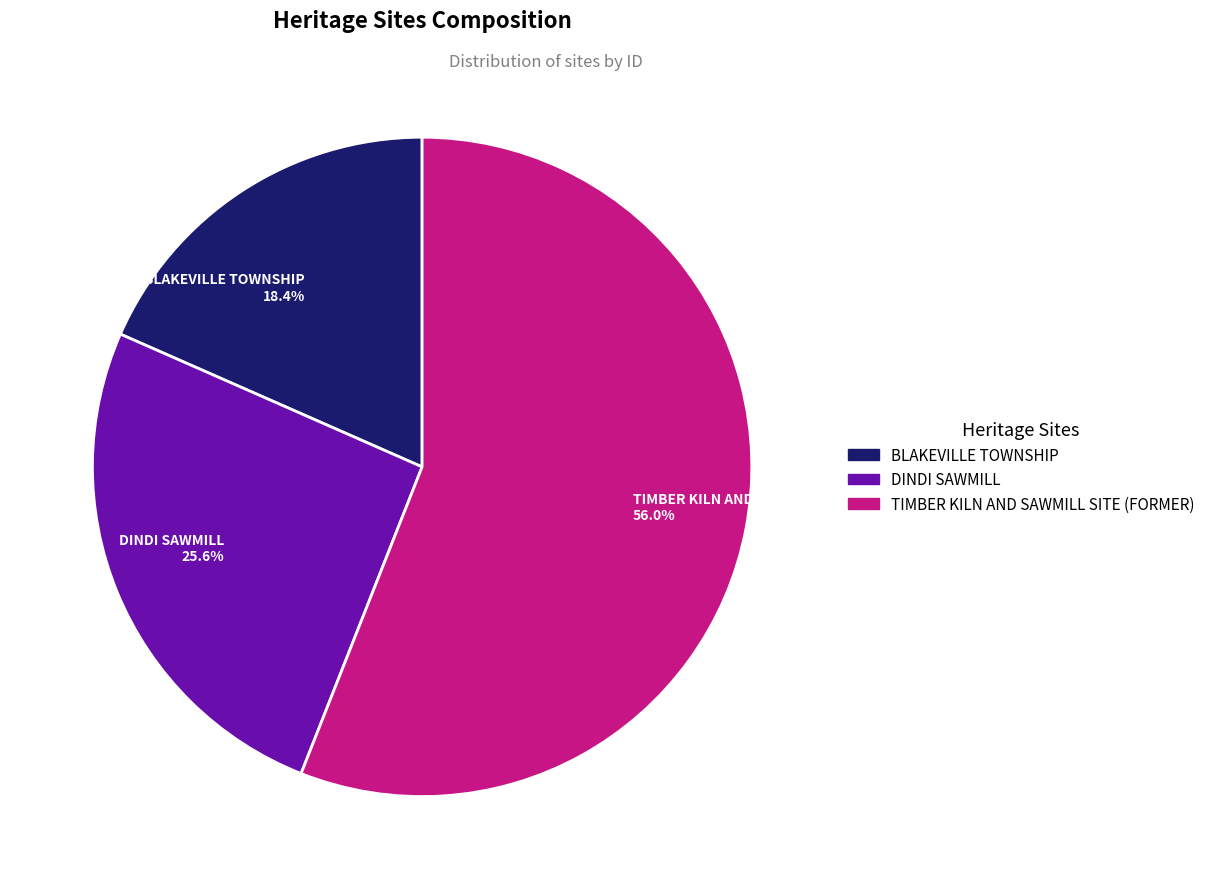

To the nearest percent, what is the average slice percentage?

33%